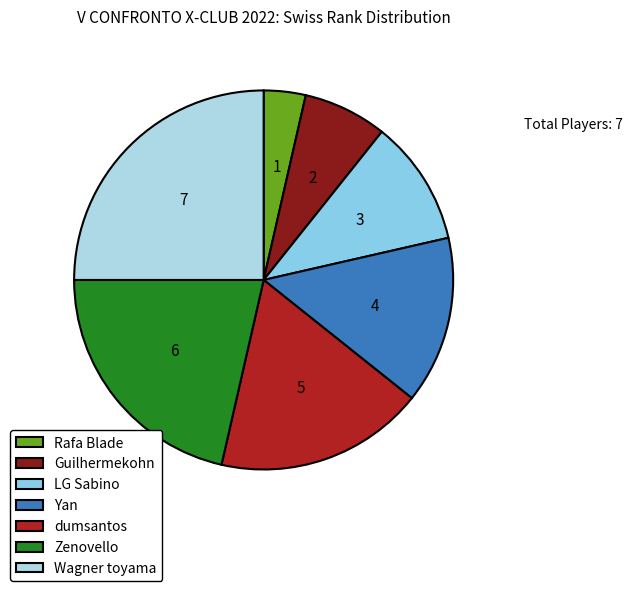

What is the smallest slice in the pie chart?

Rafa Blade